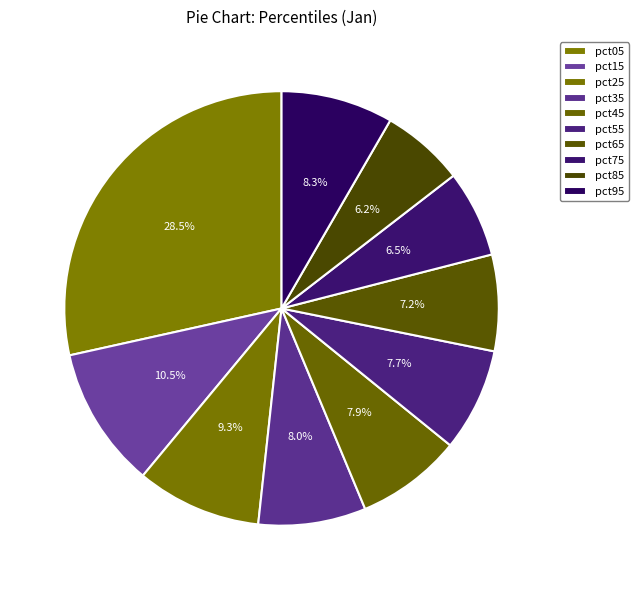

To the nearest percent, what is the difference between the largest and smallest slice percentages?

22%